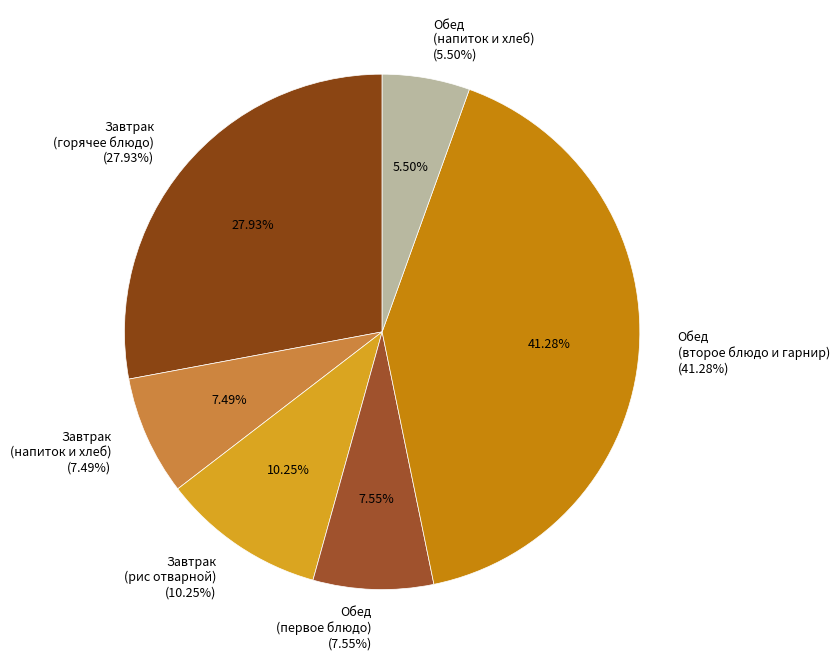

Combined, do Сосиски отварные (Завтрак) and Хлеб ржано-пшеничный (Завтрак) account for over 50%?

No